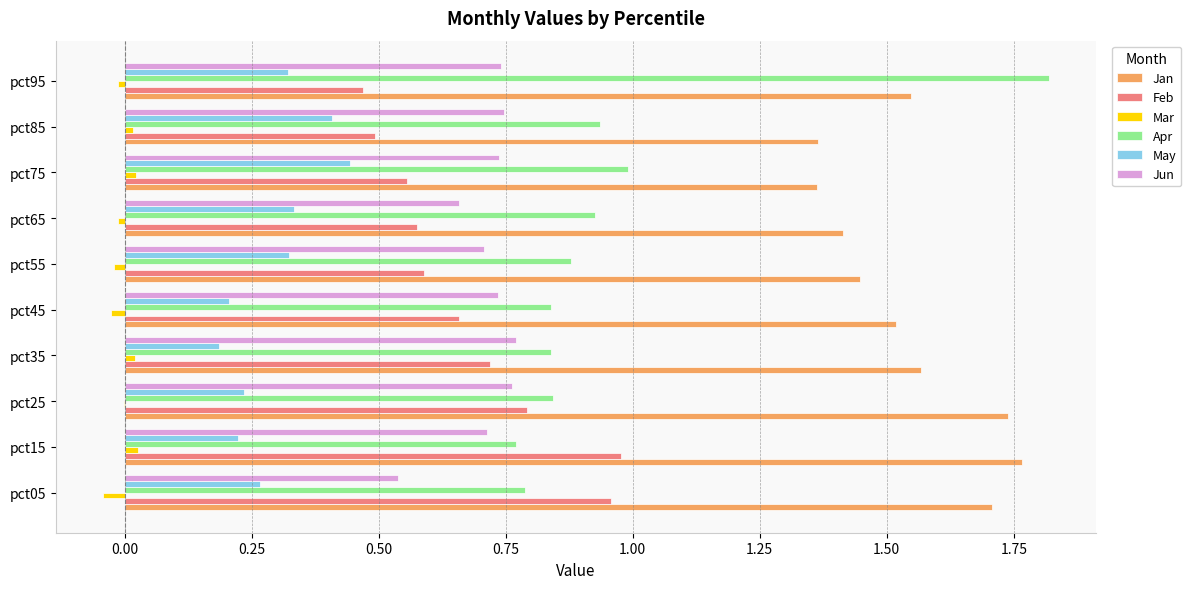

Which series has the largest total across all categories?

Jan